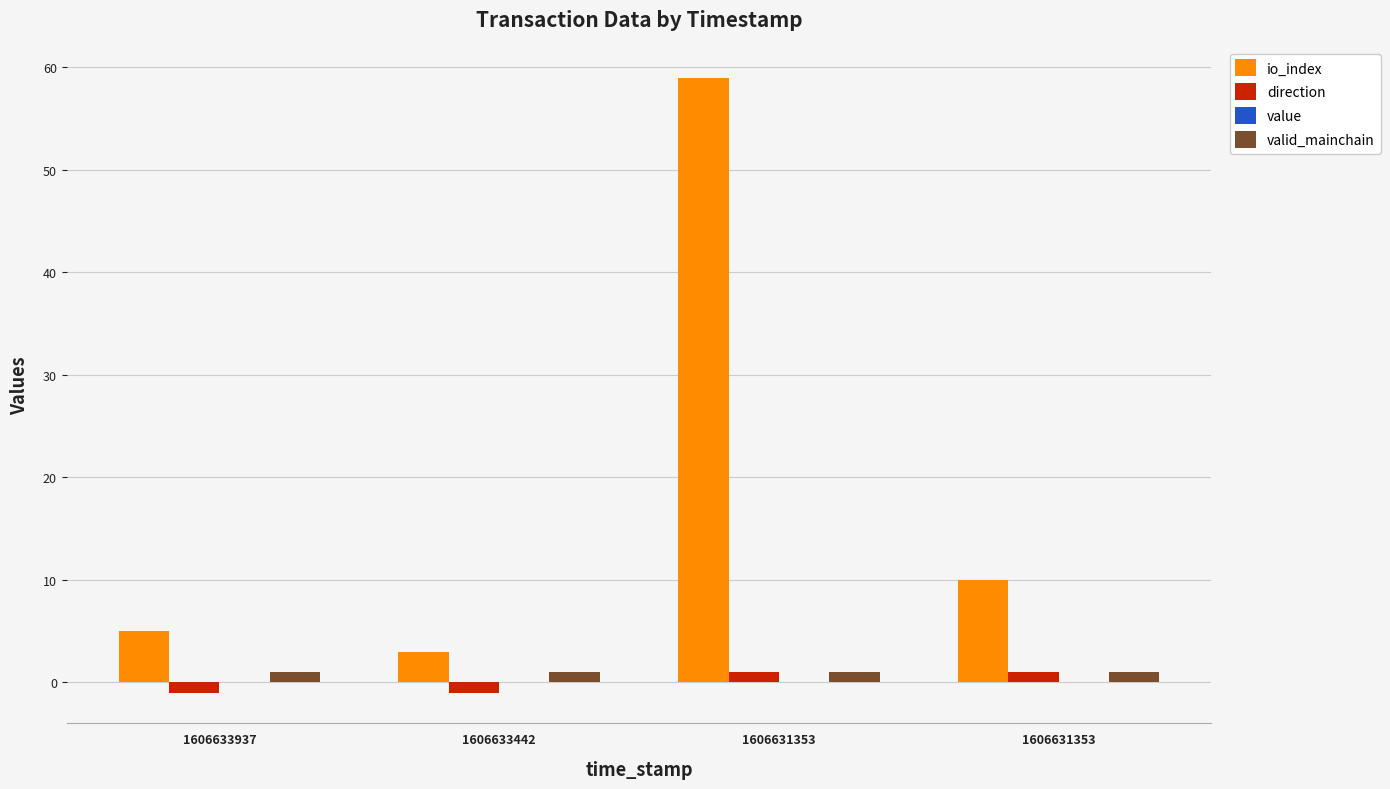

Which category has the lowest value in the direction series?

1606633937